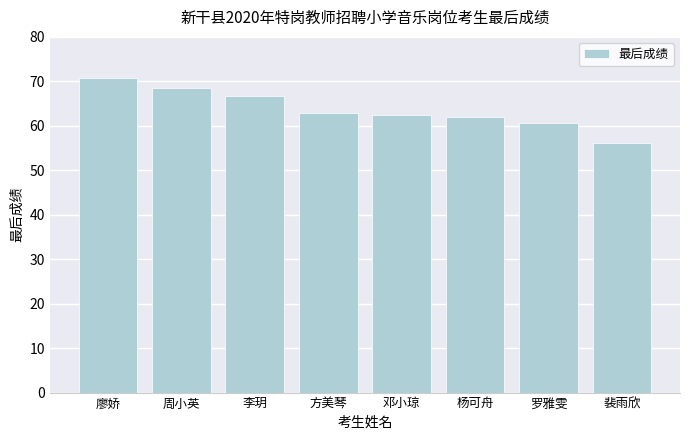

What is the sum of all values?

510.1